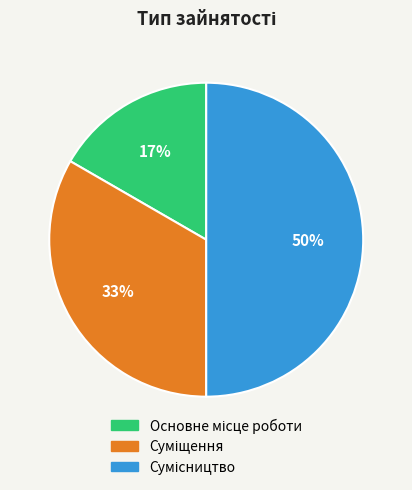

To the nearest percent, what is the difference between the largest and smallest slice percentages?

33%